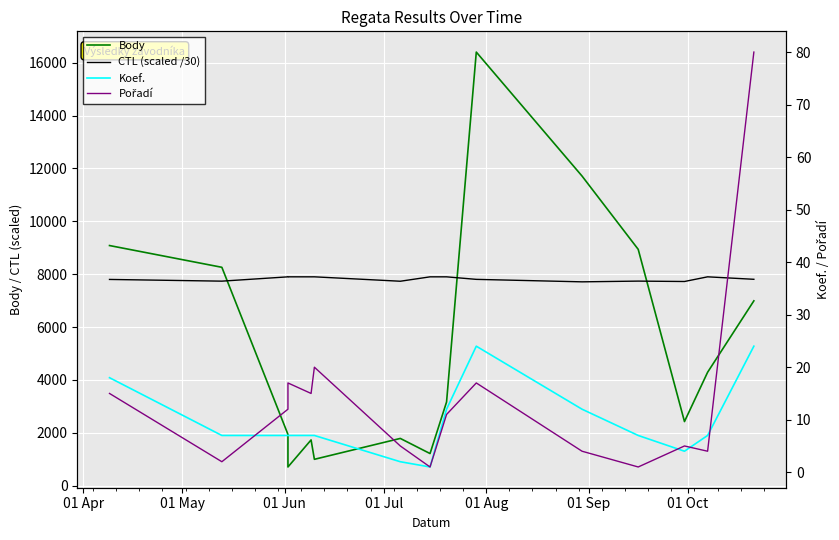

Is it true that Koef. equals 1.8 at 11?

False